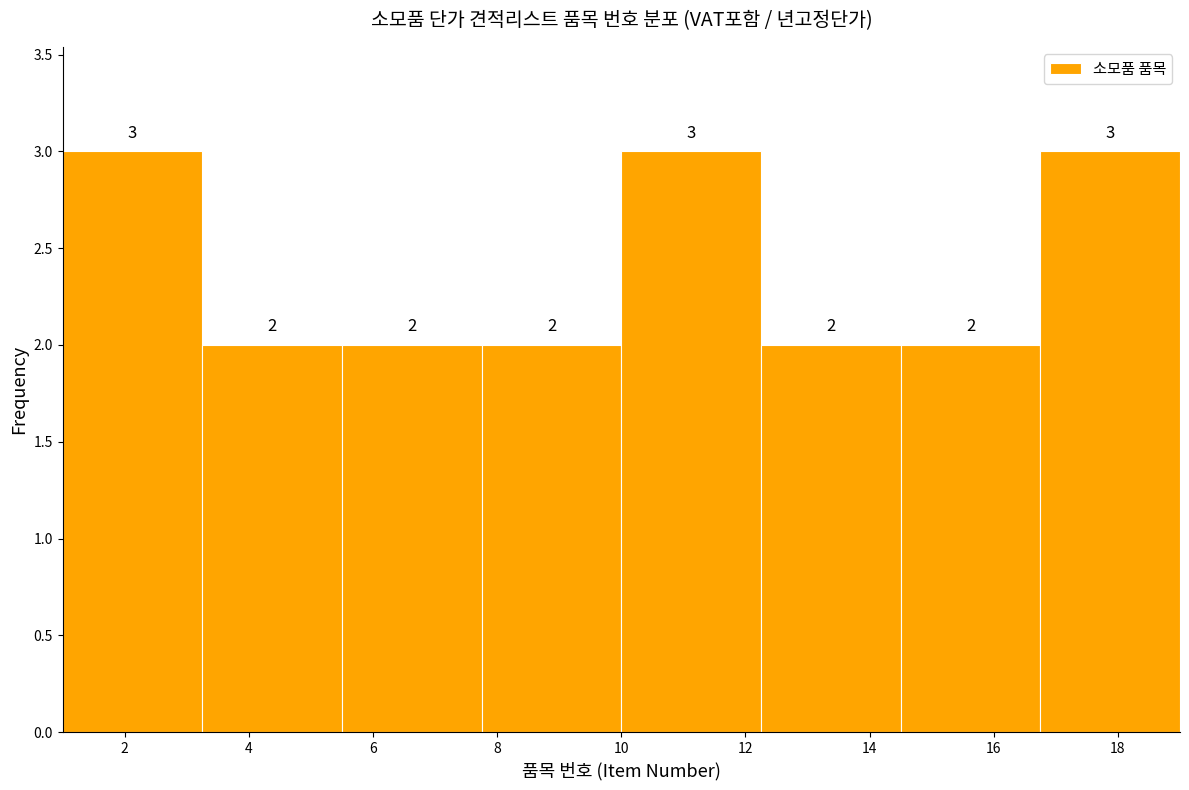

Reading left to right, list every bar in this chart as the range it spans on the x-axis followed by its height. The bar edges are not printed on the chart, so give them approximately, as read against the axis.

1.00 to 3.25: 3
3.25 to 5.50: 2
5.50 to 7.75: 2
7.75 to 10.00: 2
10.00 to 12.25: 3
12.25 to 14.50: 2
14.50 to 16.75: 2
16.75 to 19.00: 3